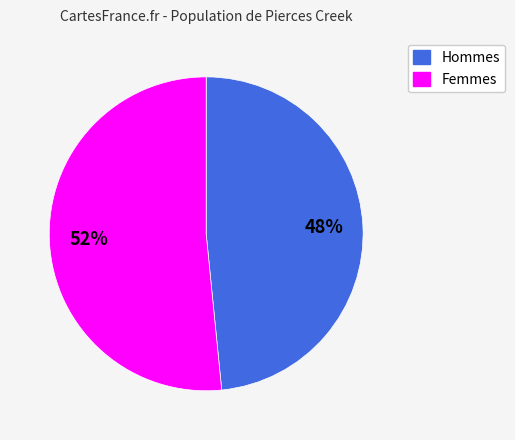

To the nearest percent, what is the average slice percentage?

50%